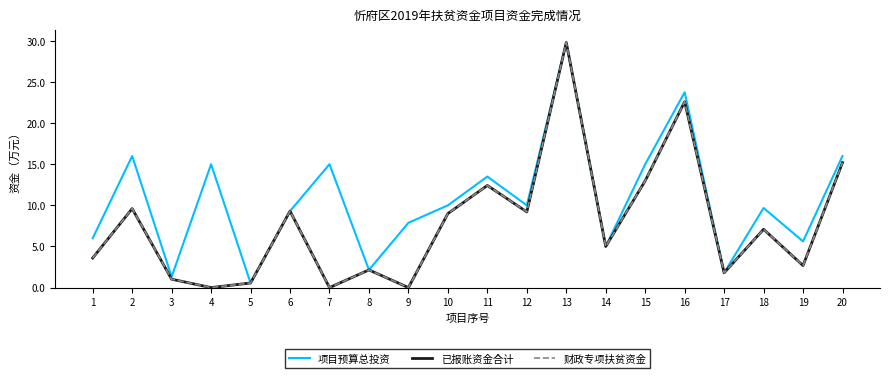

Is this an area chart (filled region under the line)?

No